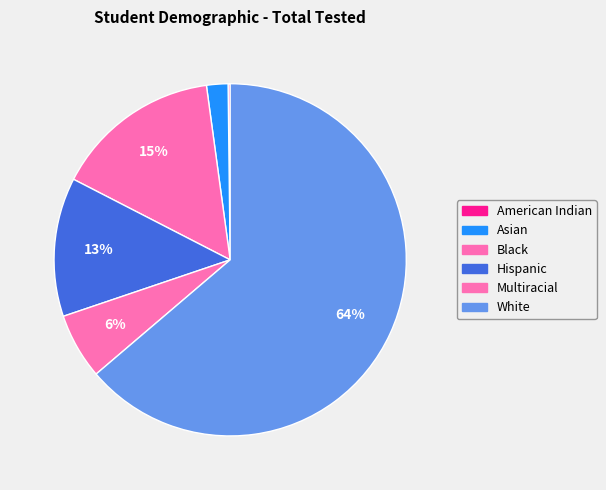

How many segments does this pie chart have?

6